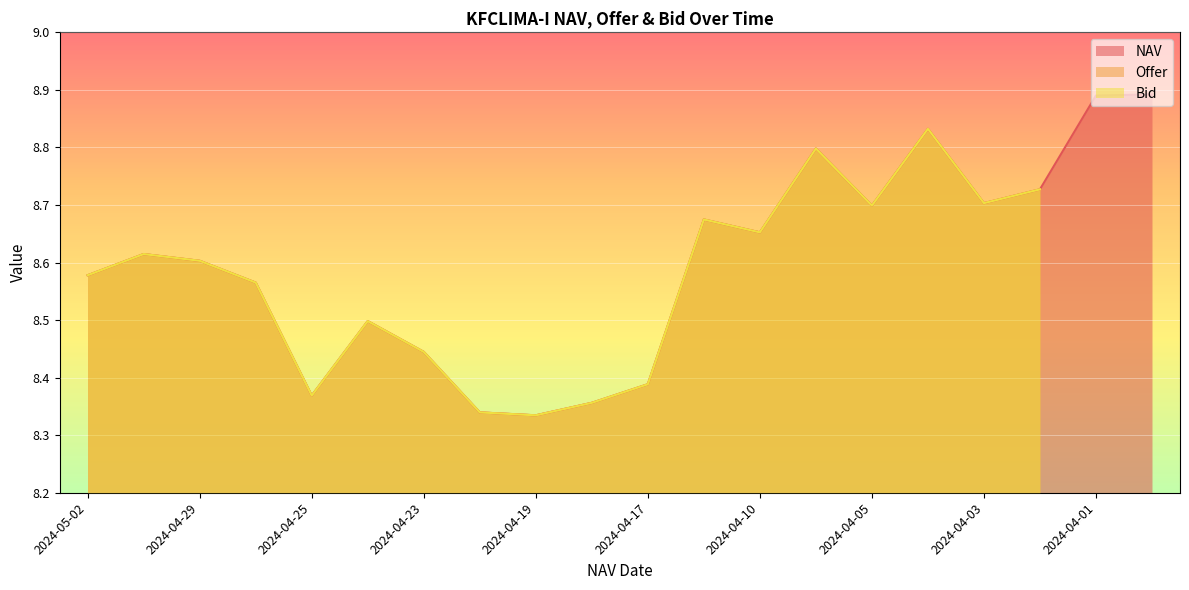

Is it true that NAV equals 8.8 at 2024-04-09?

True